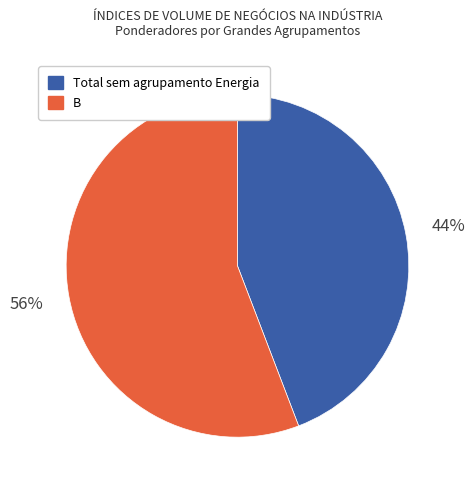

Which category has the smallest portion of the pie?

Total sem agrupamento Energia